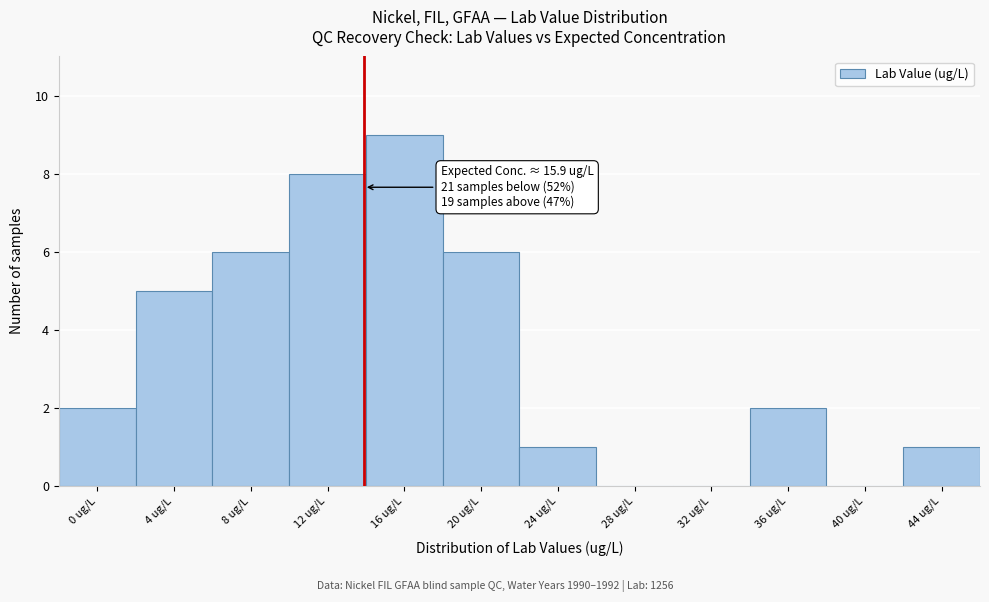

Reading left to right, transcribe all the data shown in this chart.

0 ug/L=2	4 ug/L=5	8 ug/L=6	12 ug/L=8	16 ug/L=9	20 ug/L=6	24 ug/L=1	28 ug/L=0	32 ug/L=0	36 ug/L=2	40 ug/L=0	44 ug/L=1